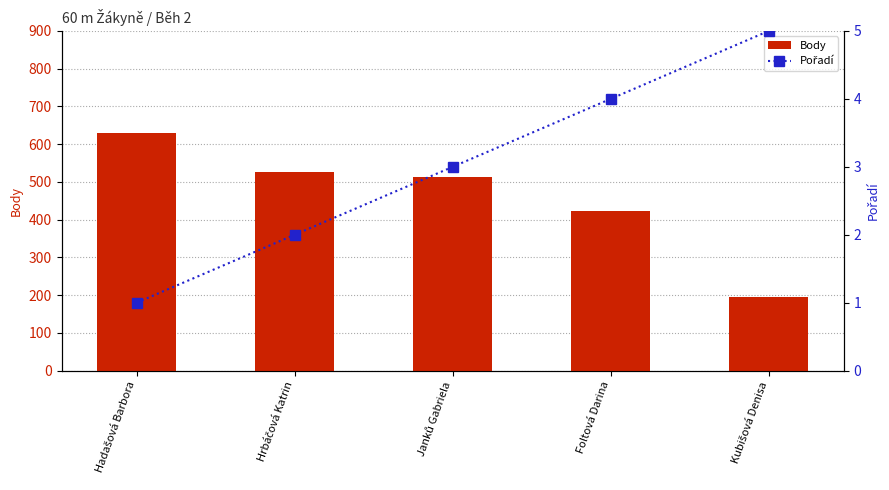

At which label does Pořadí reach its peak?

Kubišová Denisa